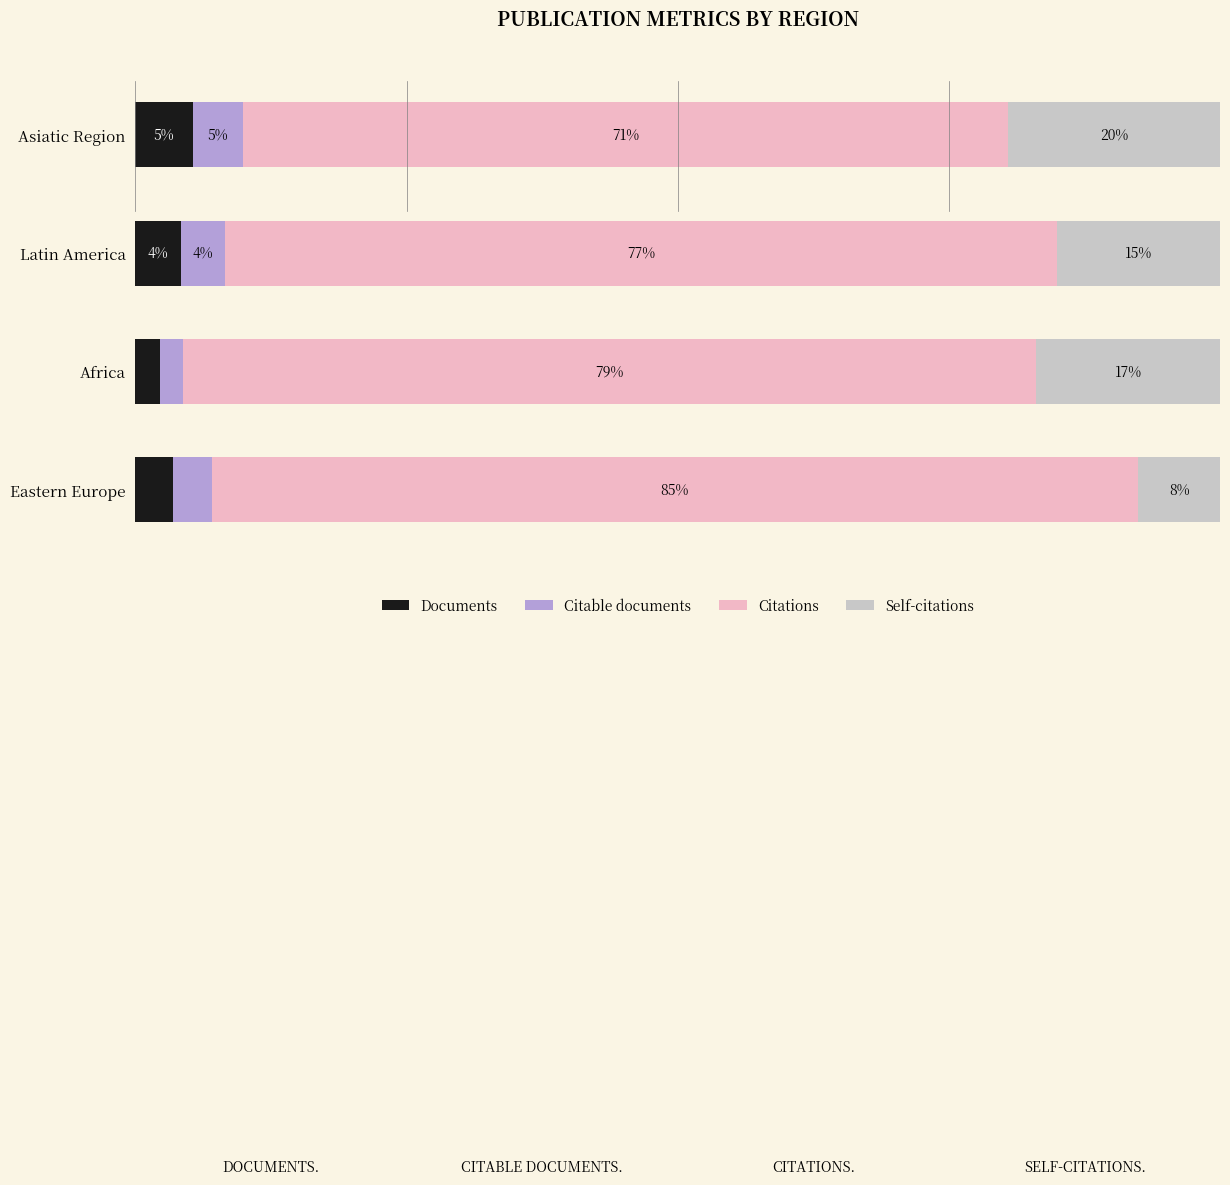

At how many categories does at least one series exceed 3?

4